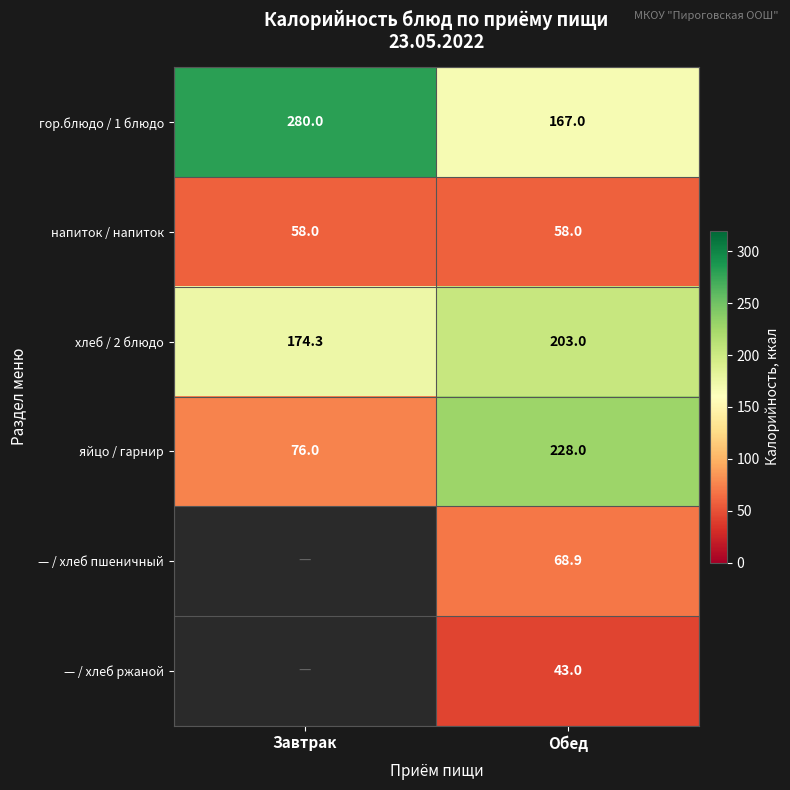

The value of напиток / напиток at Обед is 58.0. True or false?

True